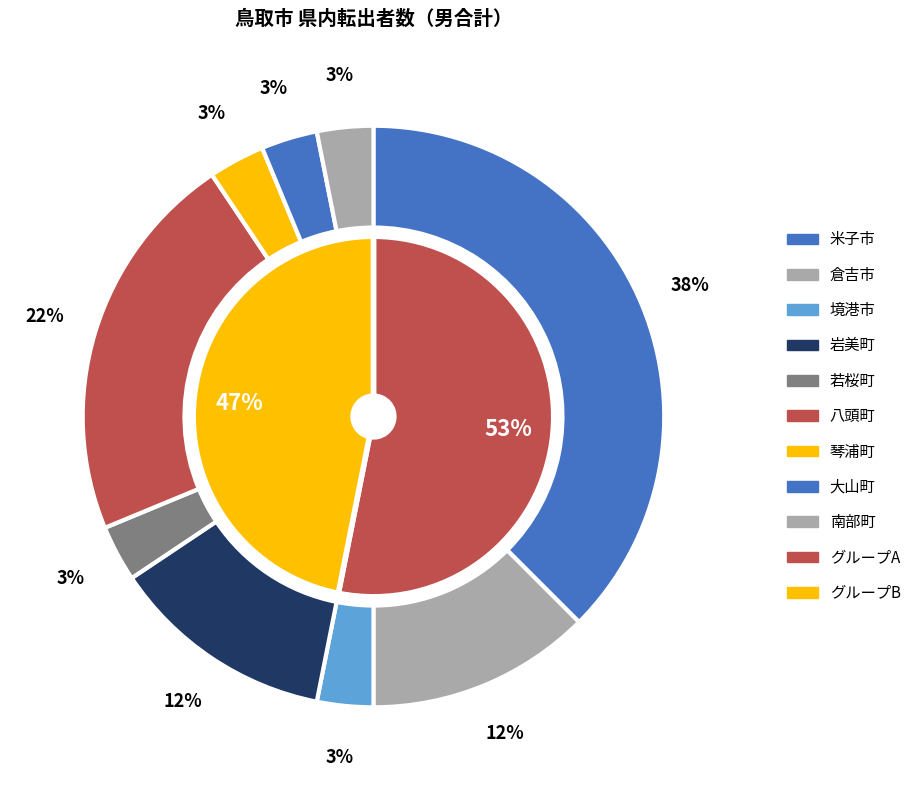

True or false: 若桜町 accounts for 3% of the total.

True